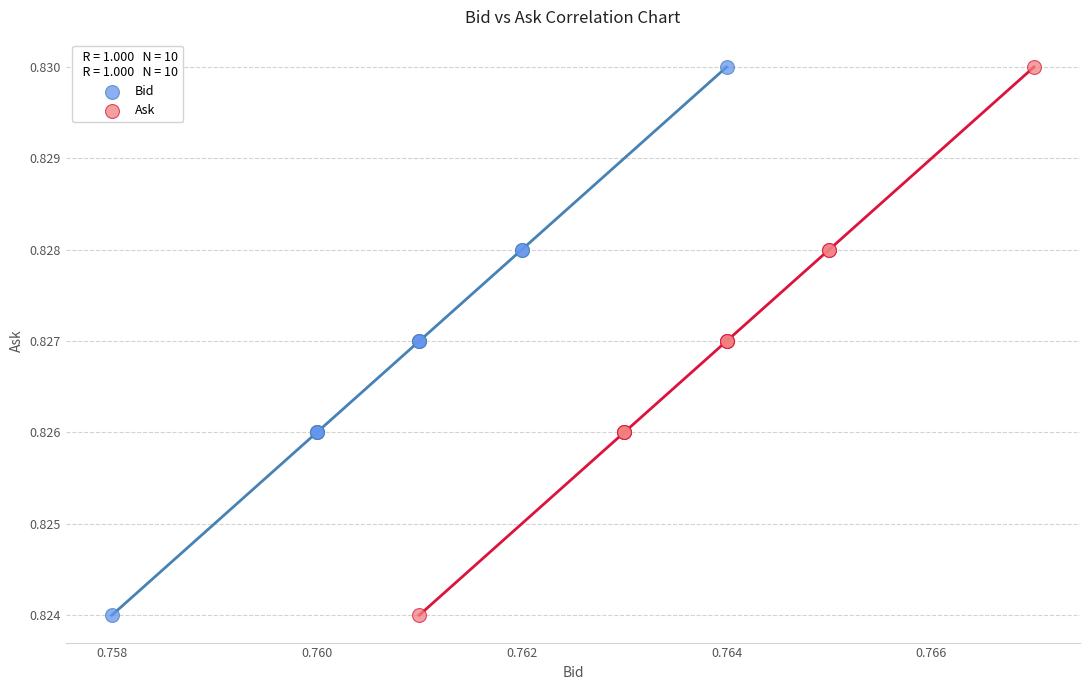

What are all the series names shown in the legend?

Bid, Ask